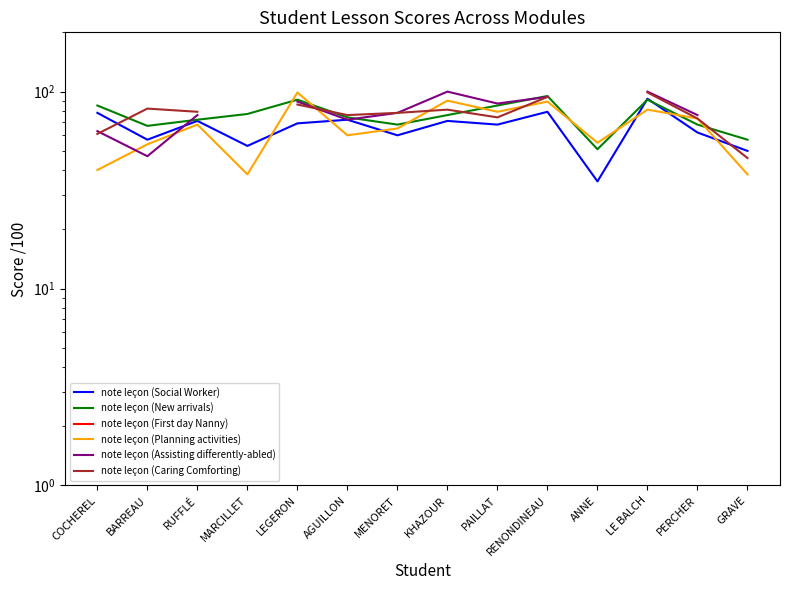

The value of note leçon (New arrivals) at LEGERON is 36.9. True or false?

False